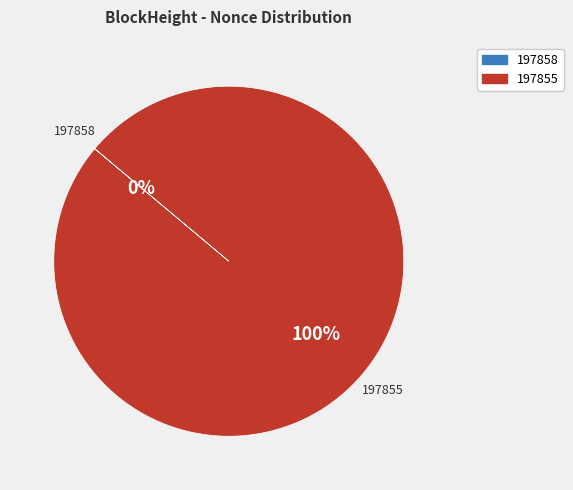

Is it true that 197855 is 94% of the pie?

False